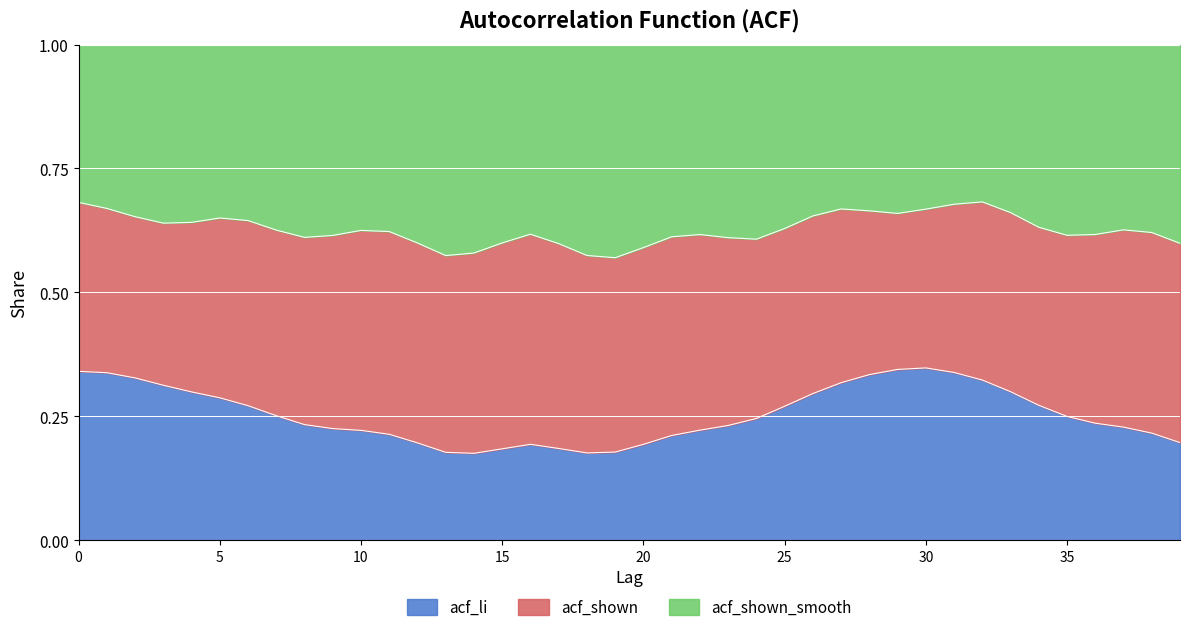

The acf_li series shows 0.1 at 10. True or false?

False